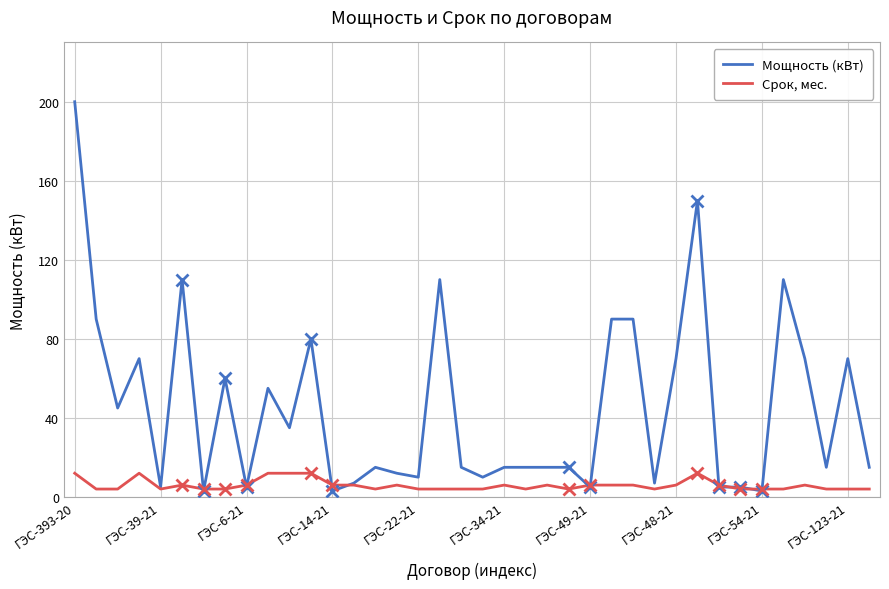

What is the maximum value shown in the chart?

200